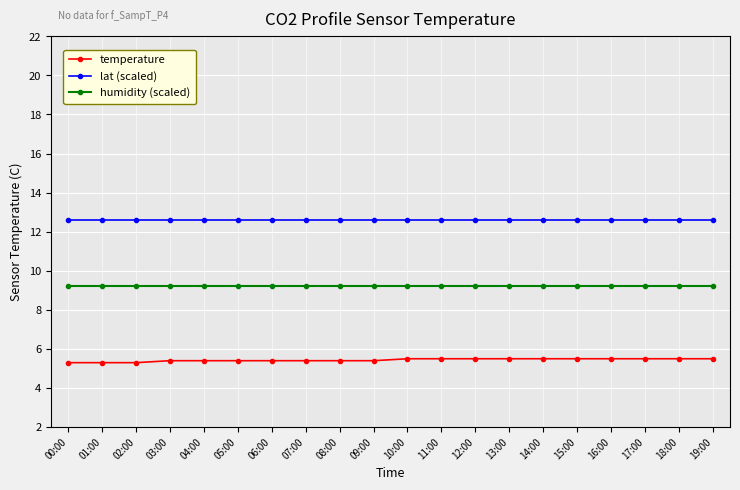

Is the value of lat (scaled) at 07:00 greater than the value of humidity (scaled) at 11:00?

Yes